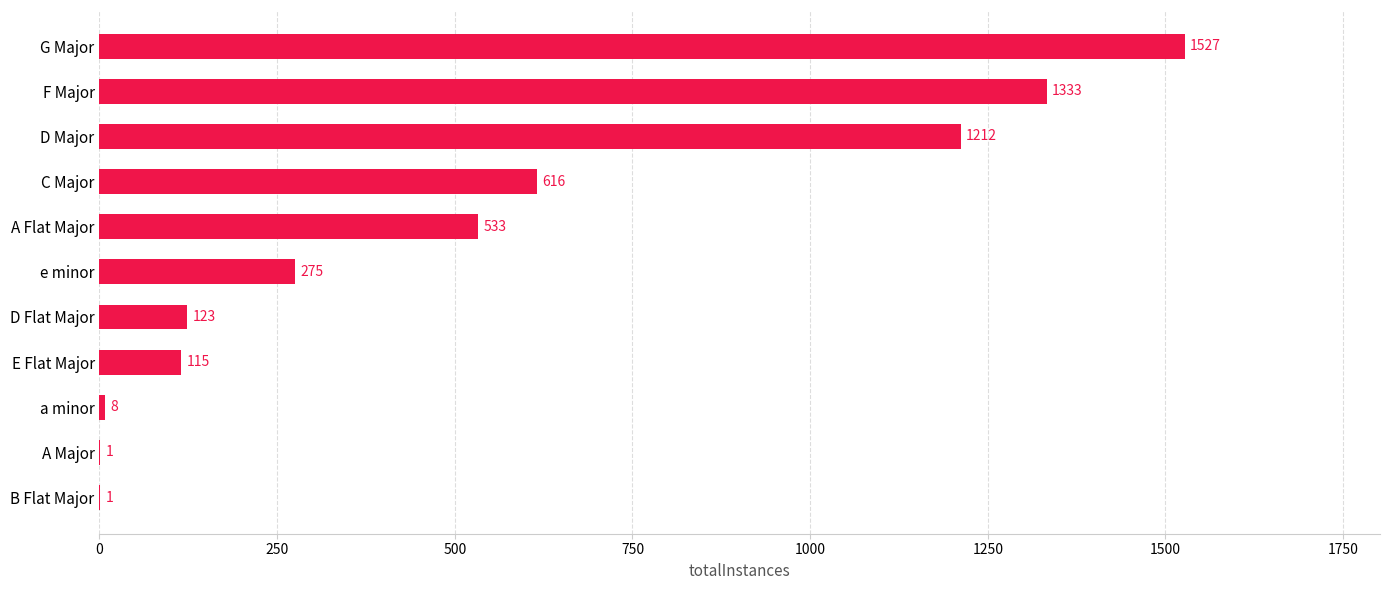

What is the average value?

522